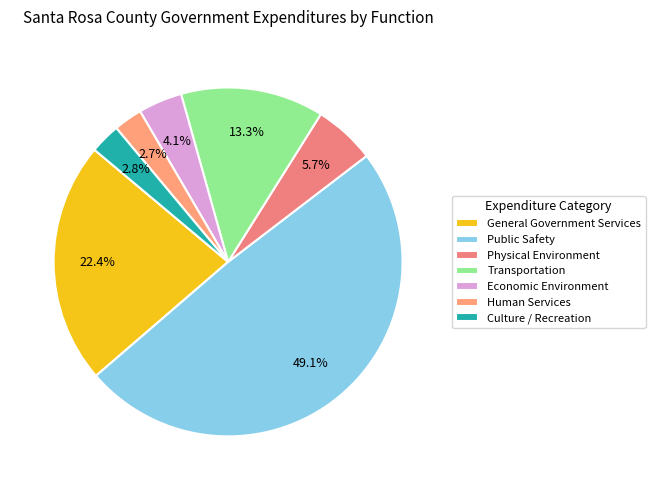

Which slice is the smallest?

Human Services